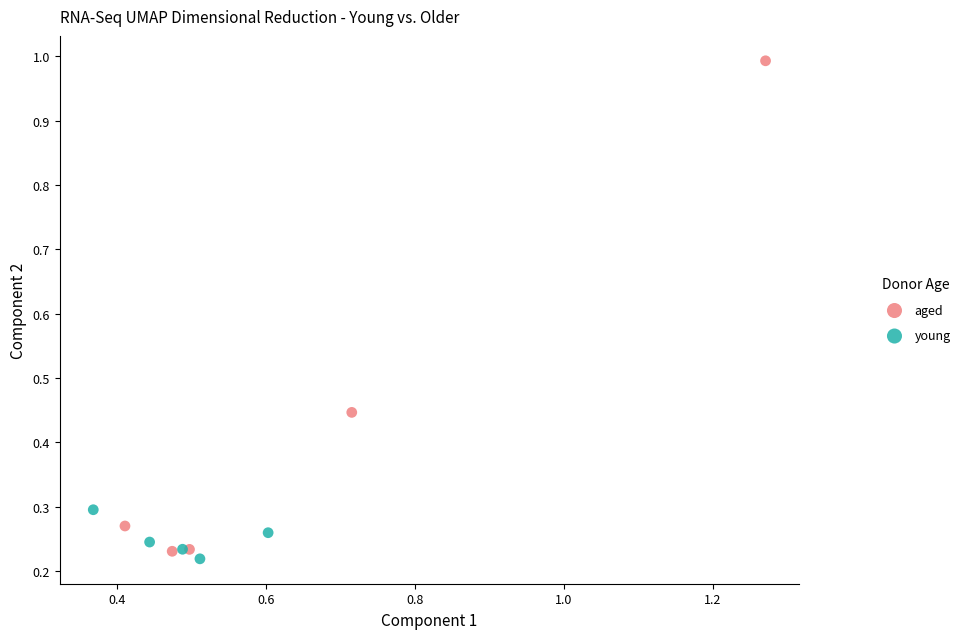

Which series has the widest spread of Y values?

aged